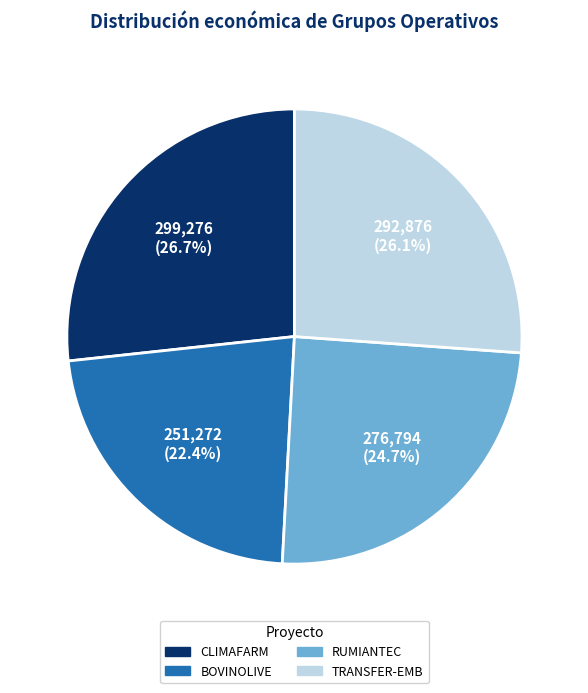

What percentage is NOT represented by CLIMAFARM?

73.3%